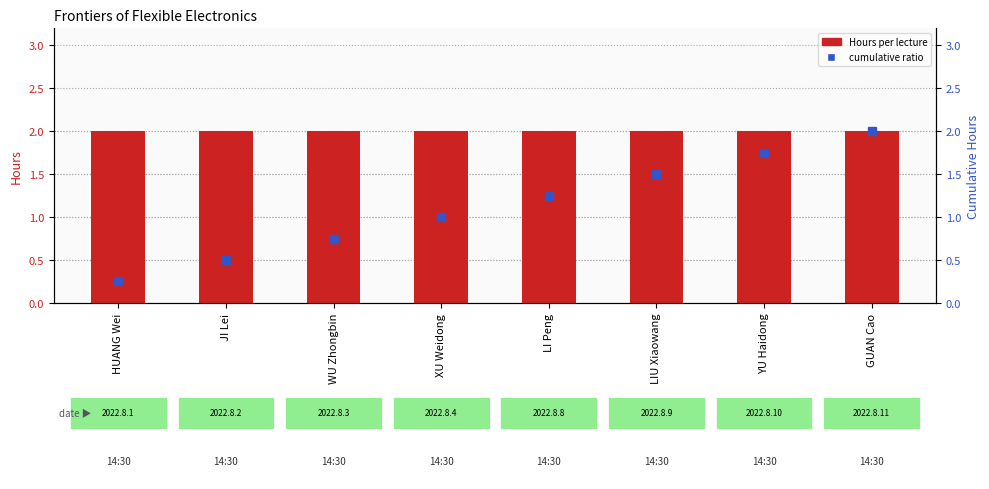

Reading left to right, transcribe all the data shown in this chart.

Hours: HUANG Wei=2.0	JI Lei=2.0	WU Zhongbin=2.0	XU Weidong=2.0	LI Peng=2.0	LIU Xiaowang=2.0	YU Haidong=2.0	GUAN Cao=2.0
cumulative ratio: HUANG Wei=0.2	JI Lei=0.5	WU Zhongbin=0.8	XU Weidong=1.0	LI Peng=1.2	LIU Xiaowang=1.5	YU Haidong=1.8	GUAN Cao=2.0